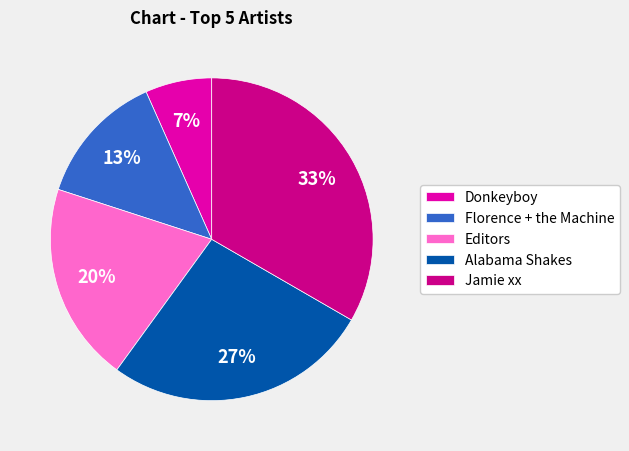

True or false: Florence + the Machine accounts for 23% of the total.

False